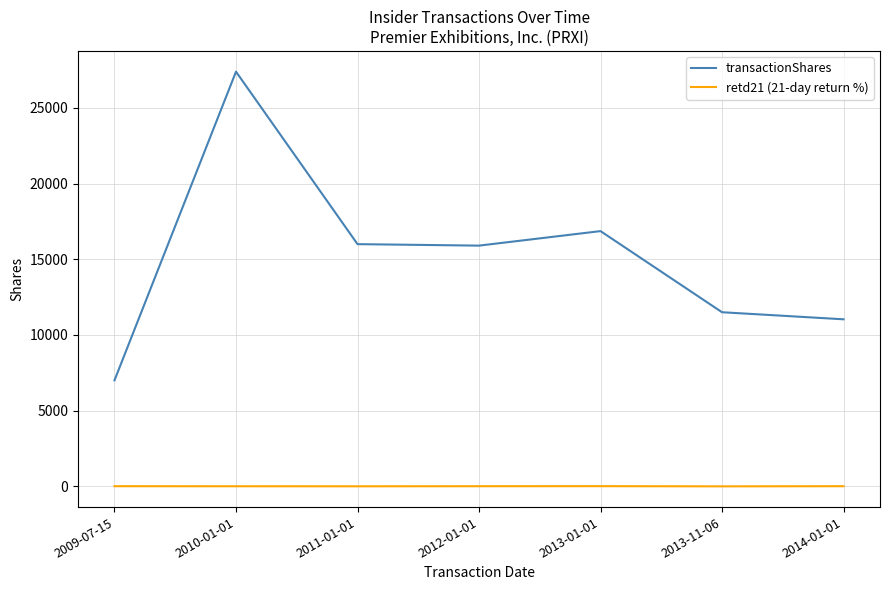

True or false: transactionShares has more than 2 points higher than both neighbors.

False